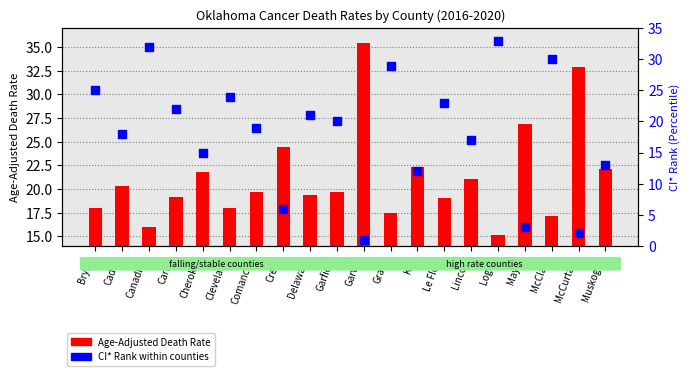

At how many categories does at least one series exceed 15?

20